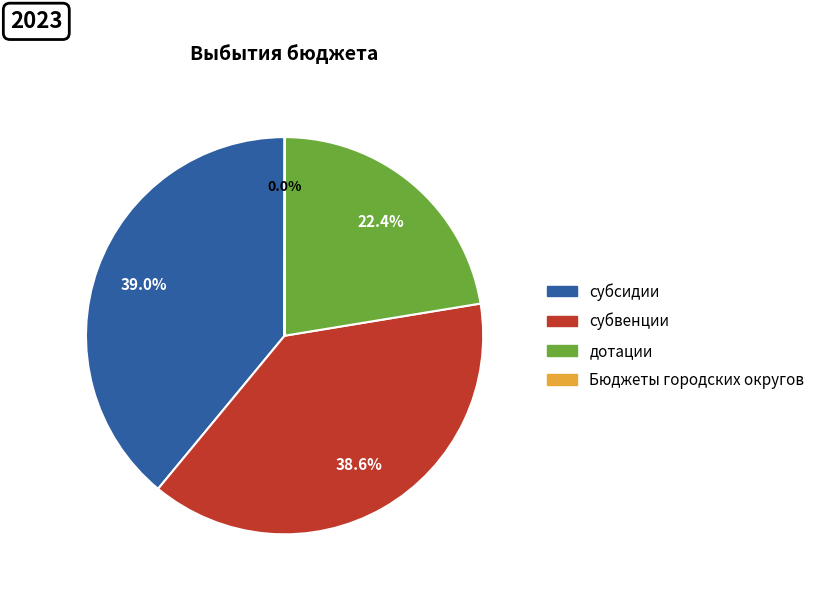

To the nearest percent, what percentage of the pie is дотации?

22%